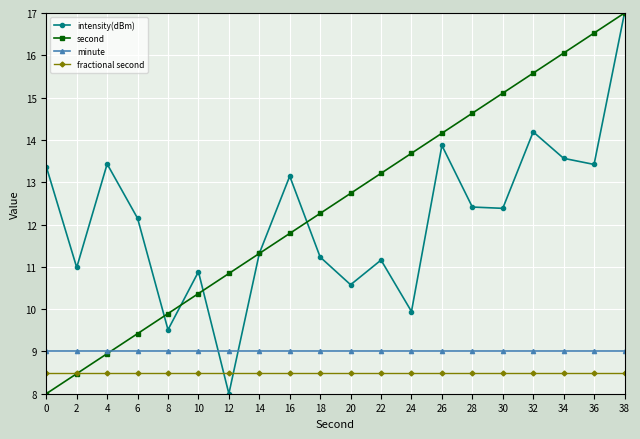

True or false: fractional second has a value of 8.5 at 10.

True